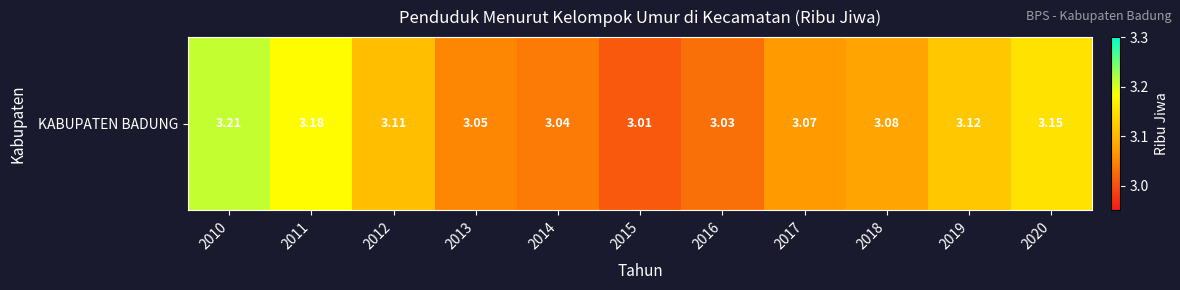

Is it true that the value at 2010 is 0.9?

False